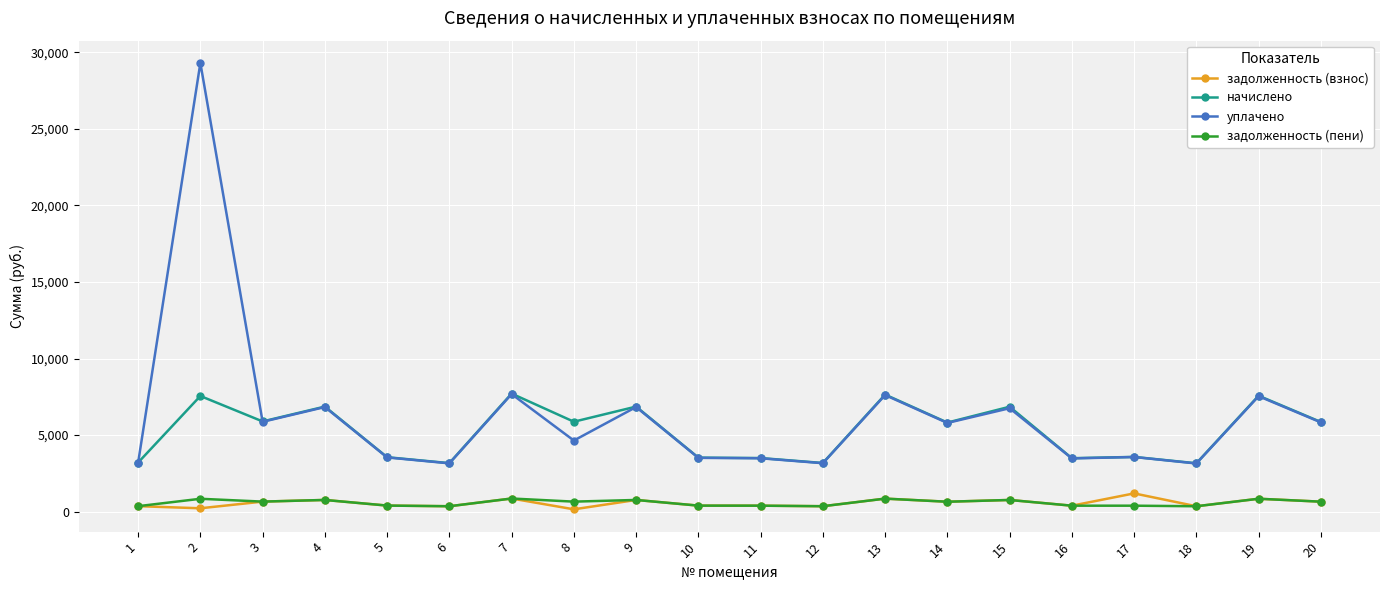

How many data points in начислено are less than 5854?

10